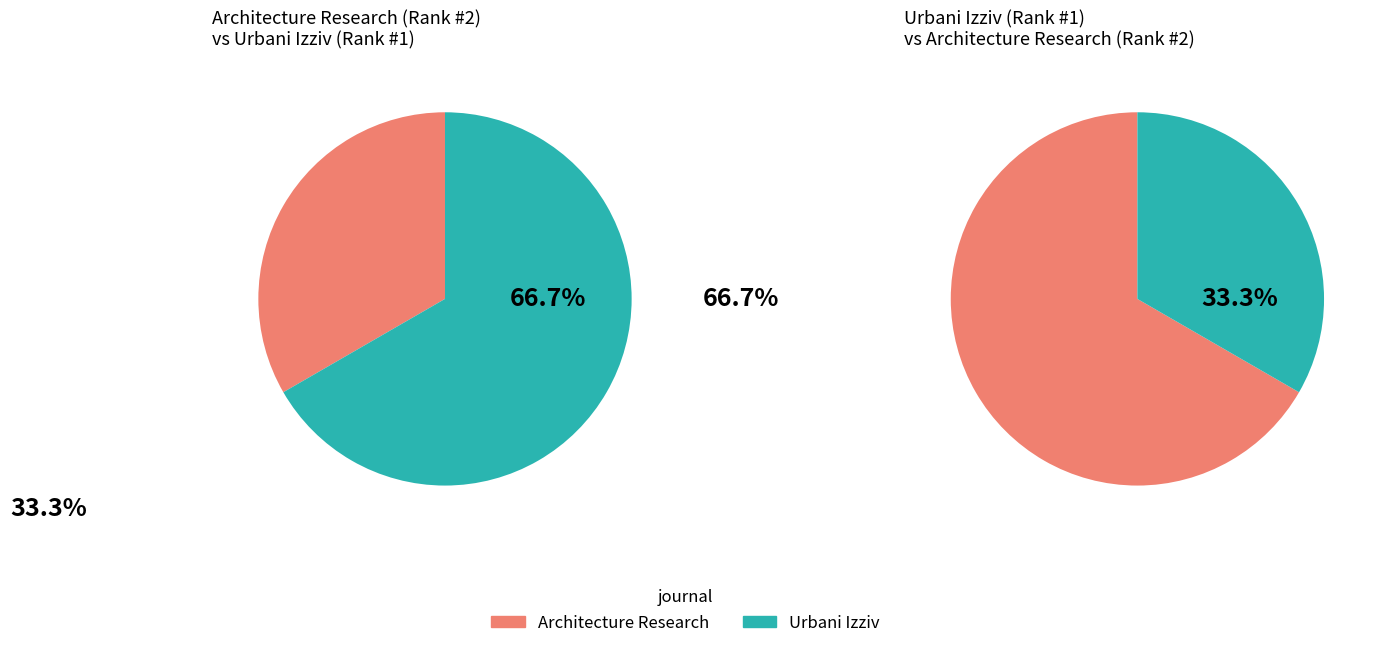

What is the smallest slice in the pie chart?

Architecture Research